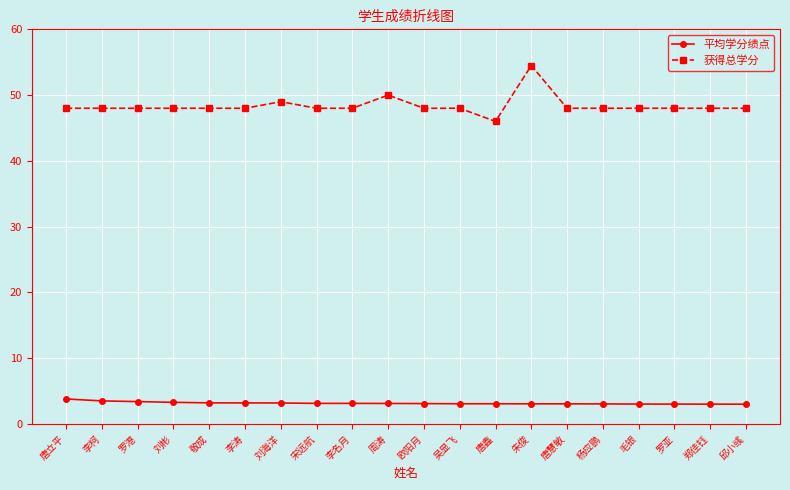

The 获得总学分 series shows 49.0 at 刘海洋. True or false?

True